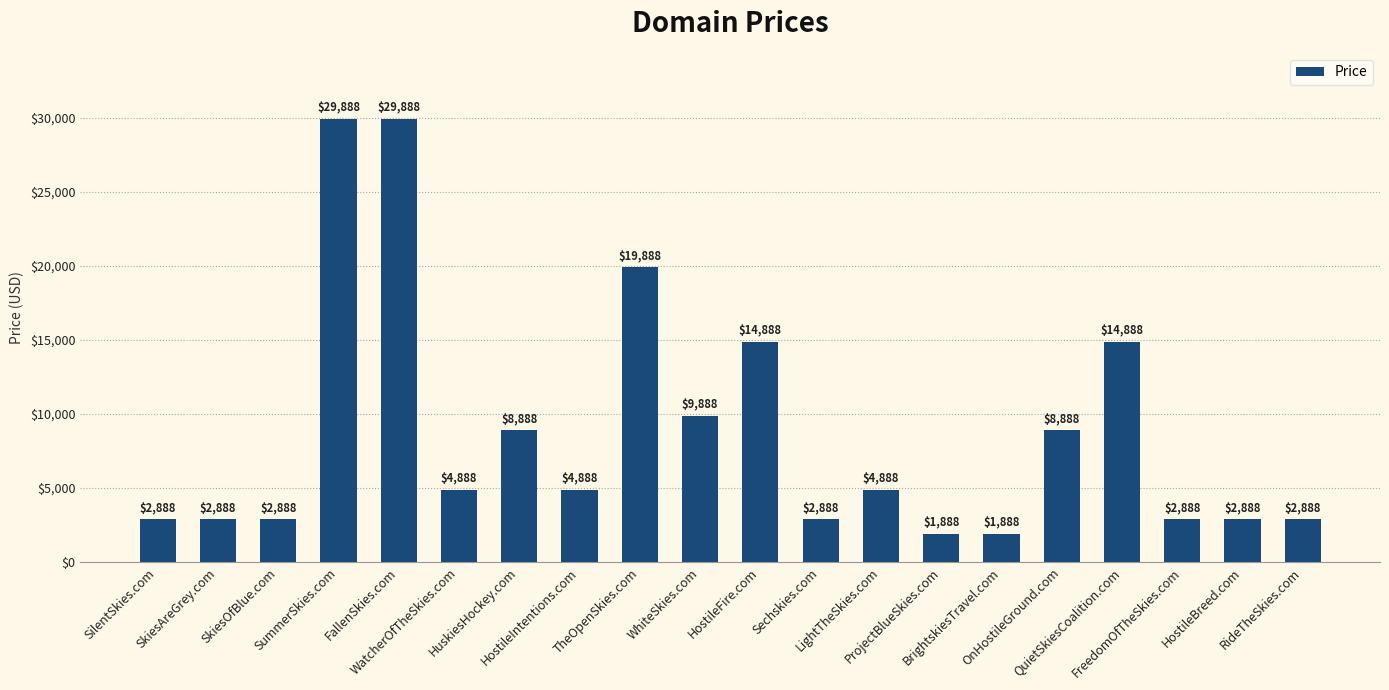

What is the approximate value at FreedomOfTheSkies.com?

2888